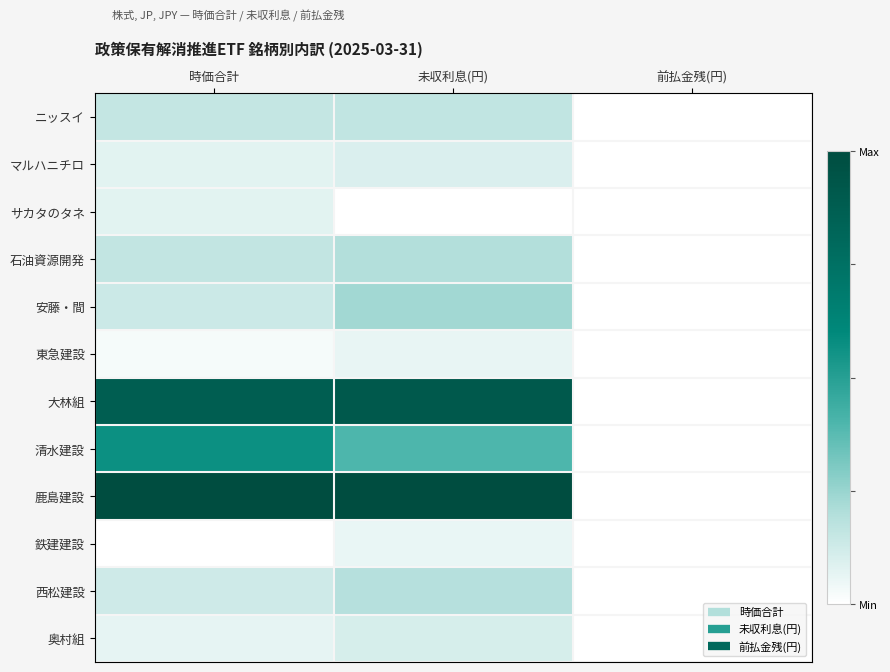

Which series changed the most between 時価合計 and 前払金残(円)?

鹿島建設